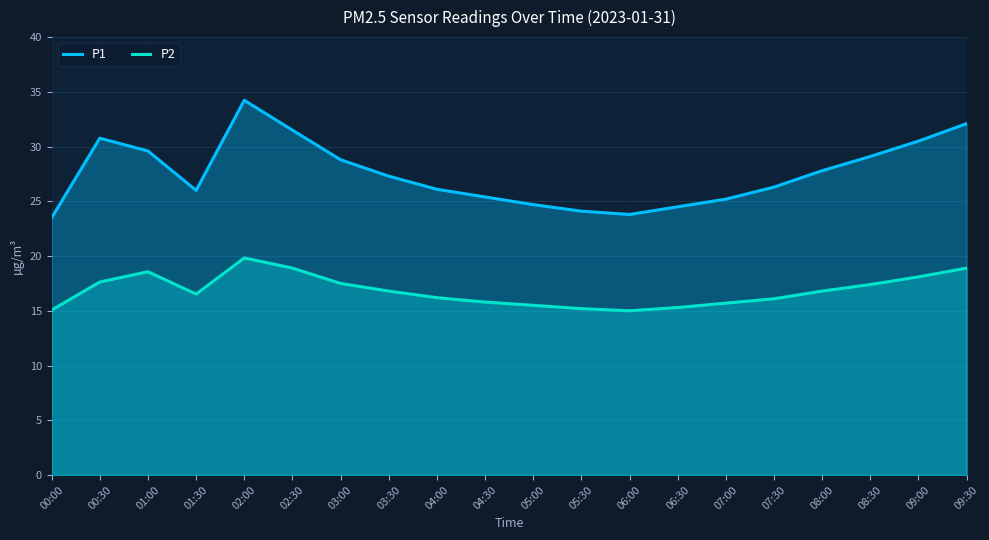

How many data points in P2 are less than 16?

7